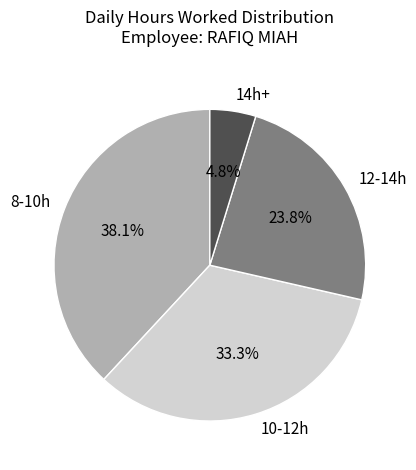

Is there a majority slice in this chart?

No